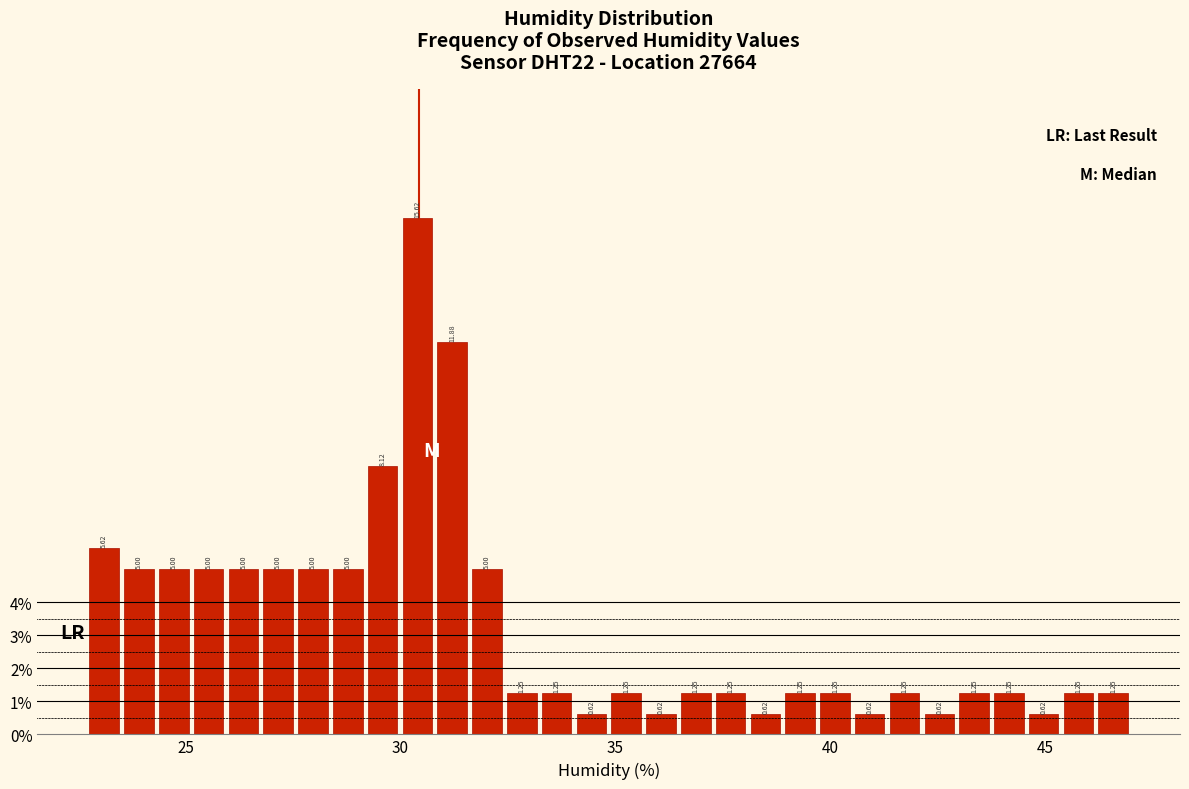

Read against the x-axis, roughly where is the centre of the tallest bar?

30.5